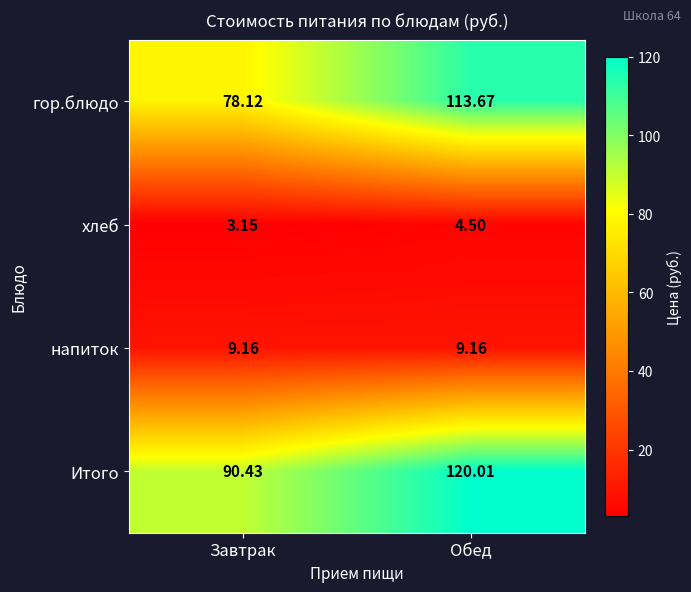

What is the difference between the highest and lowest values at Обед?

115.5